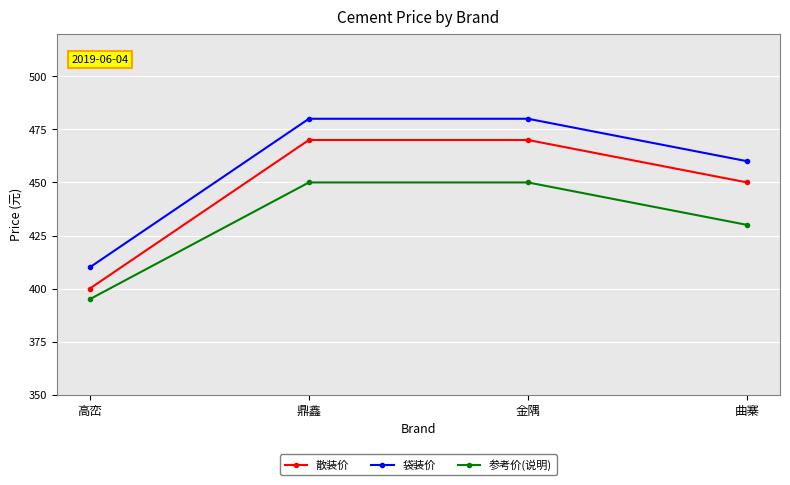

What is the difference between the highest and lowest values at 高峦?

15